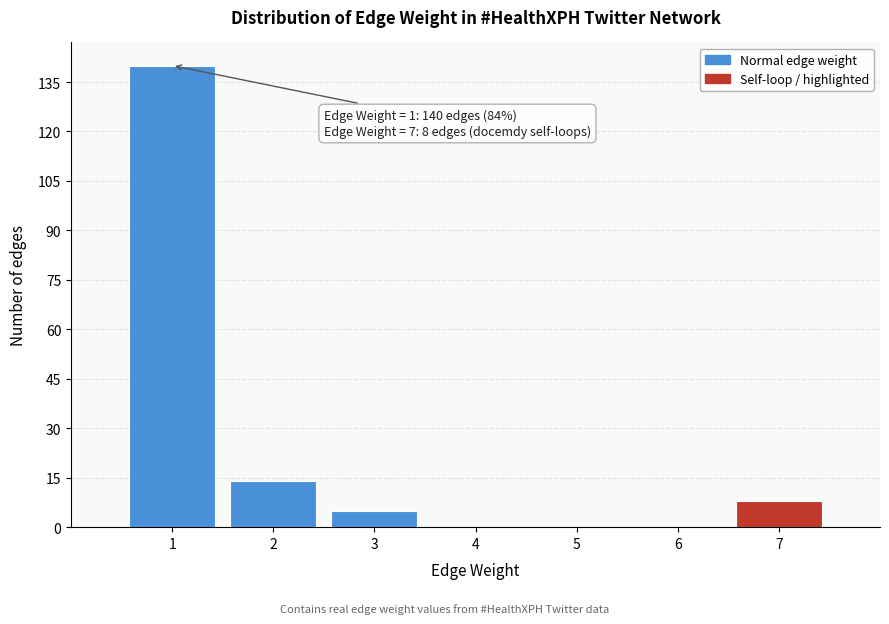

Which range on the x-axis has the tallest bar?

0.5 to 1.5